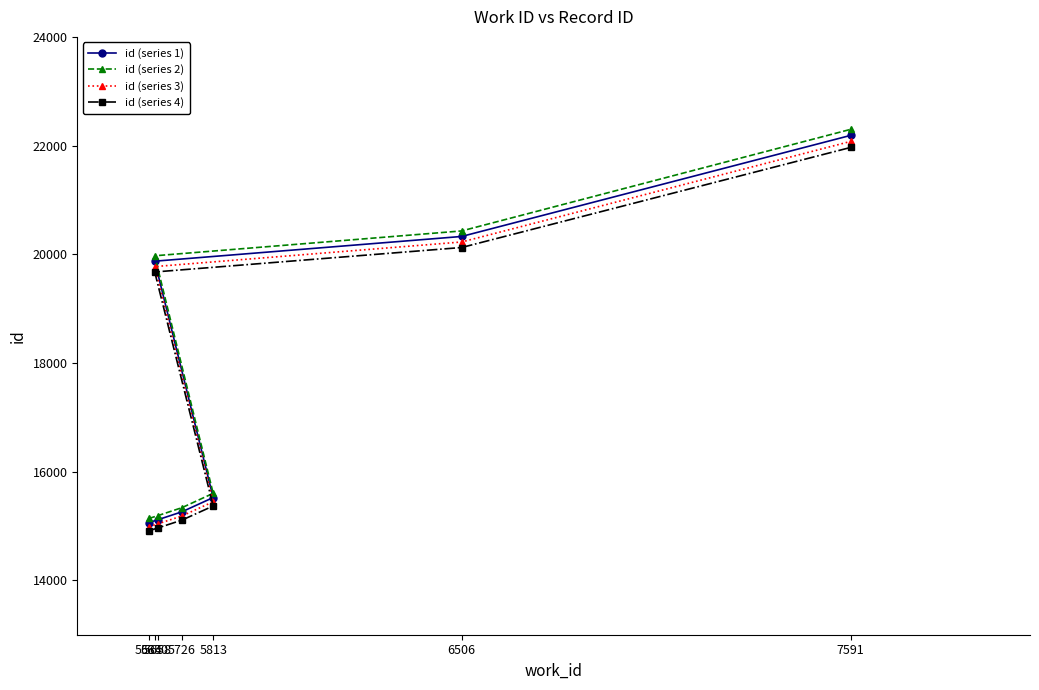

How many data points in id (series 4) are above 15368?

4